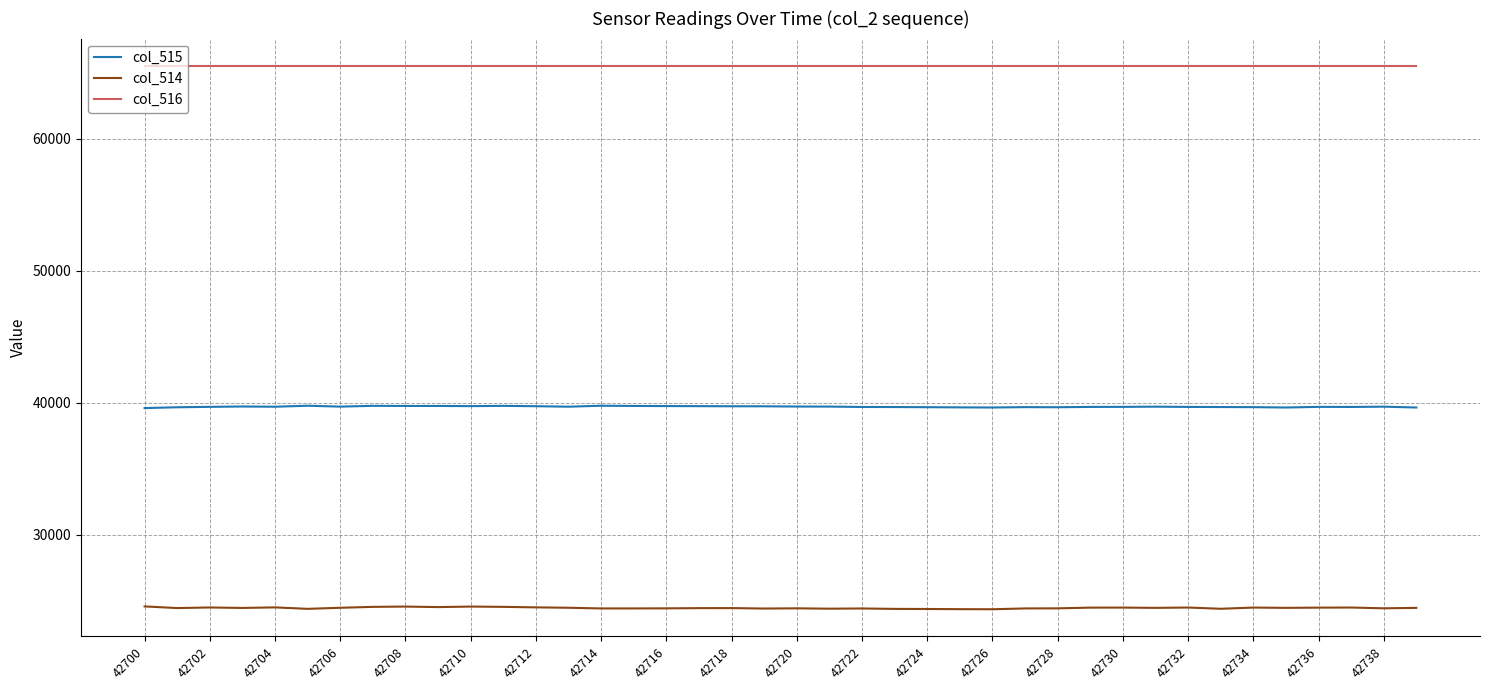

List the series in order of their overall mean, highest first.

col_516, col_515, col_514